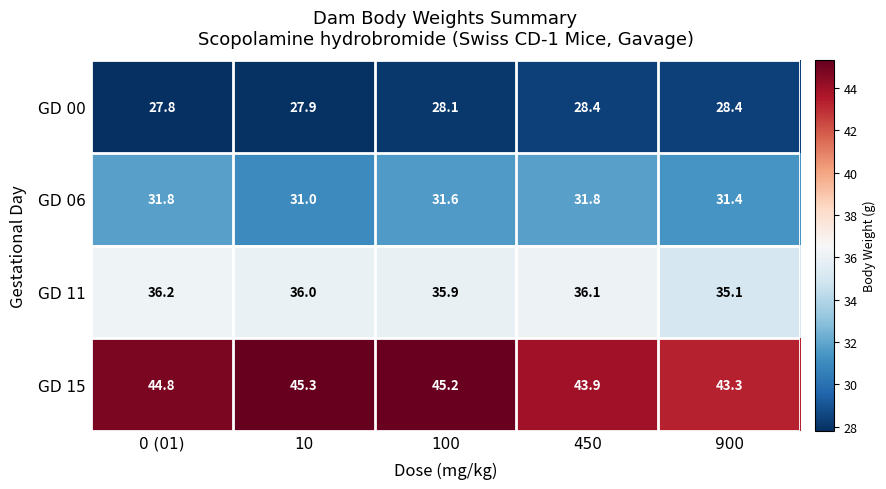

What is the difference between the maximum and second lowest values in the GD 15 series?

1.4